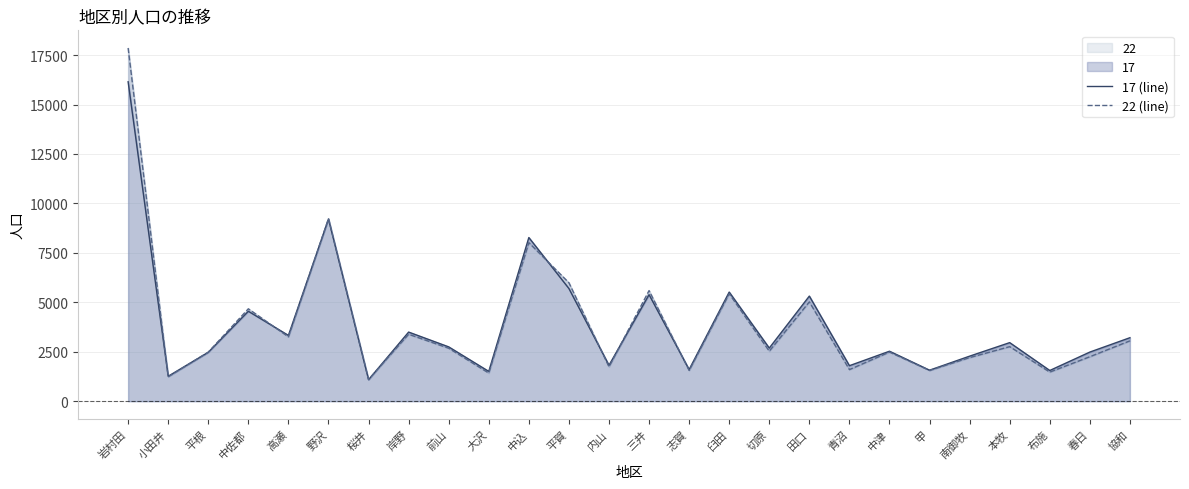

What position from the left is 田口?

18